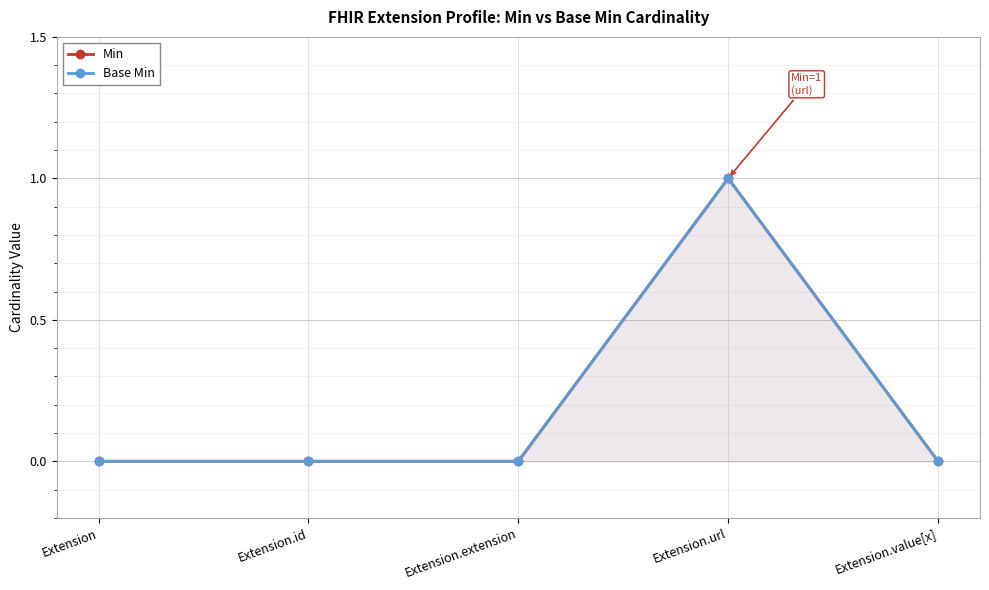

Is the value of Min at Extension.value[x] greater than the value of Base Min at Extension.id?

No